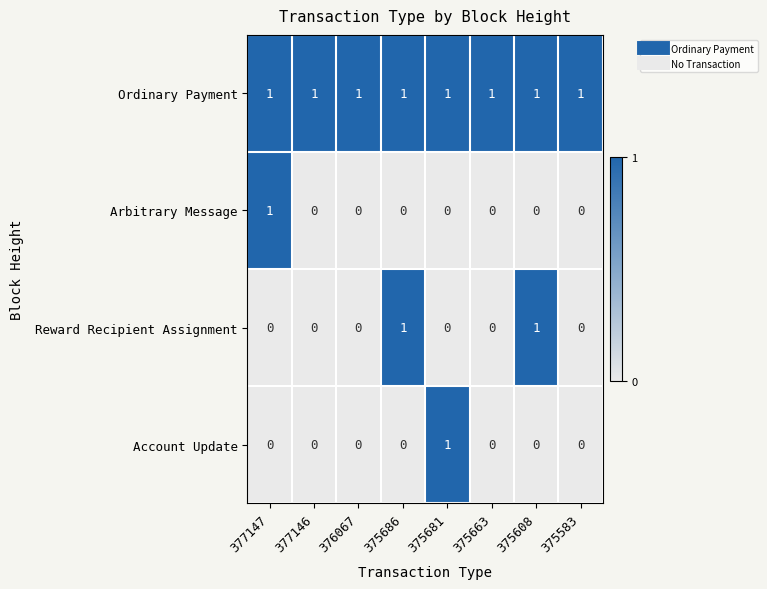

Which series has the largest total across all categories?

Ordinary Payment